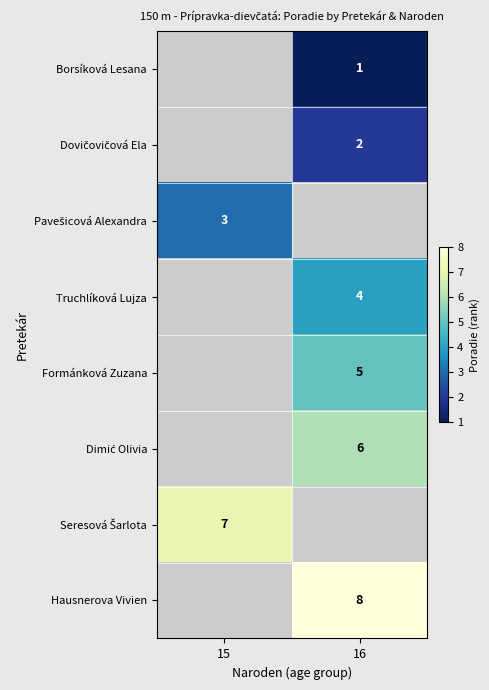

Between 15 and 16, which is larger?

16